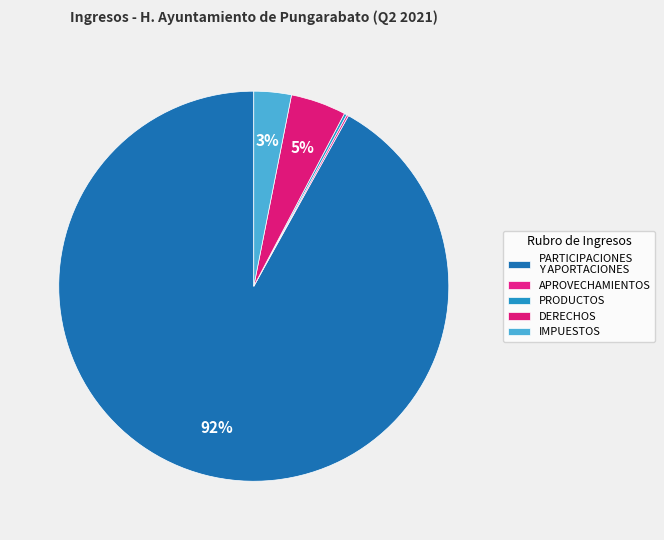

Which category has the smallest portion of the pie?

APROVECHAMIENTOS